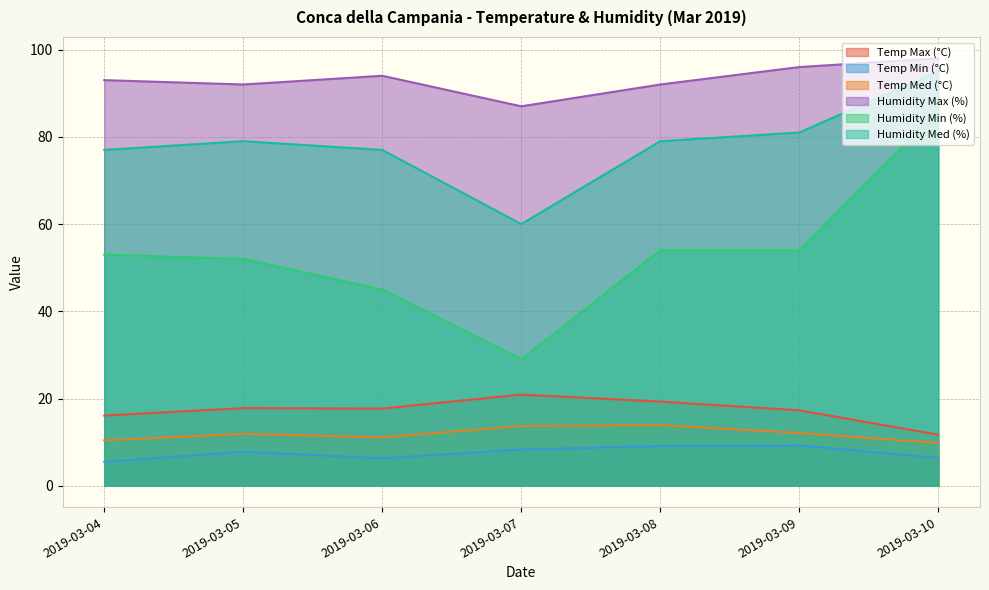

True or false: Humidity Med (%) and Temp Max (°C) intersect in this chart.

False